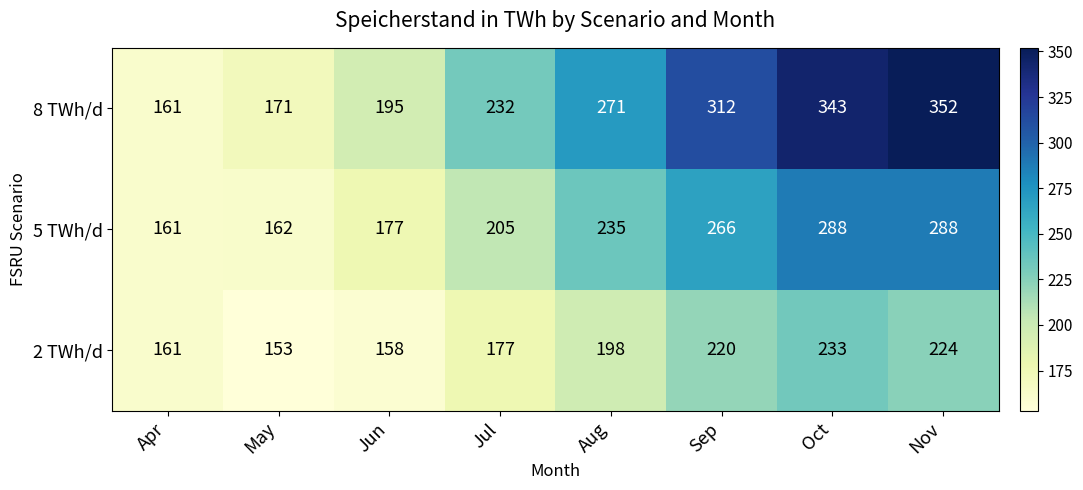

Rank the series by their average value, from highest to lowest.

8 TWh/d, 5 TWh/d, 2 TWh/d